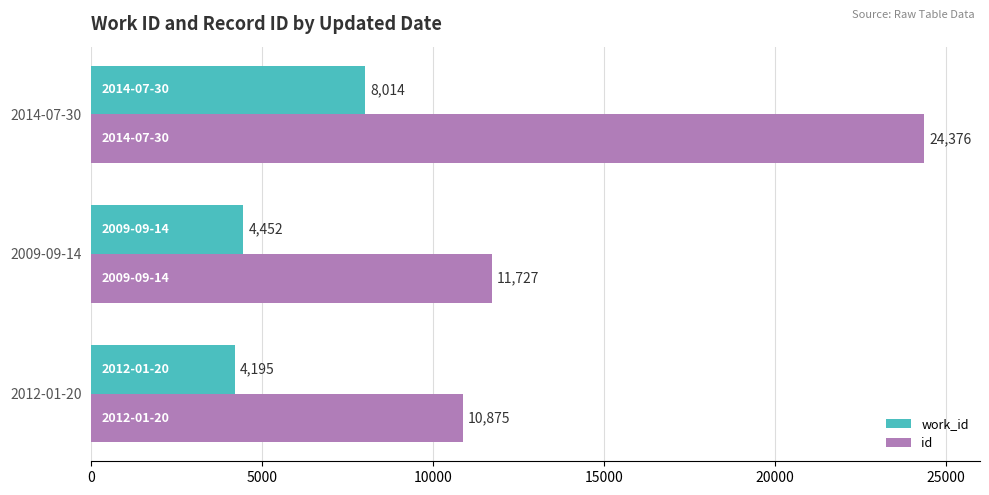

What are all the series names shown in the legend?

work_id, id